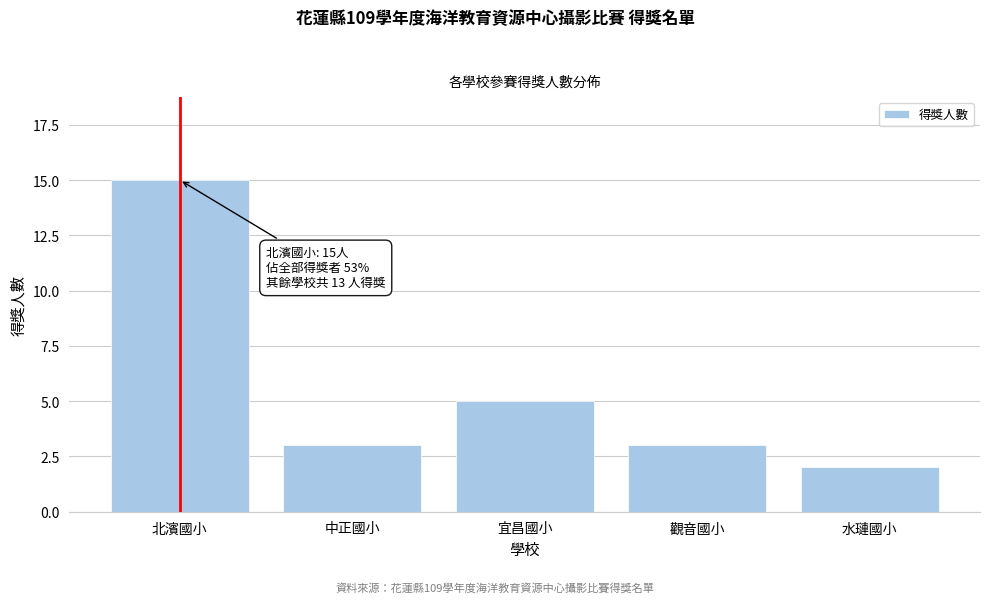

Reading left to right, extract all data points from this chart.

15	3	5	3	2